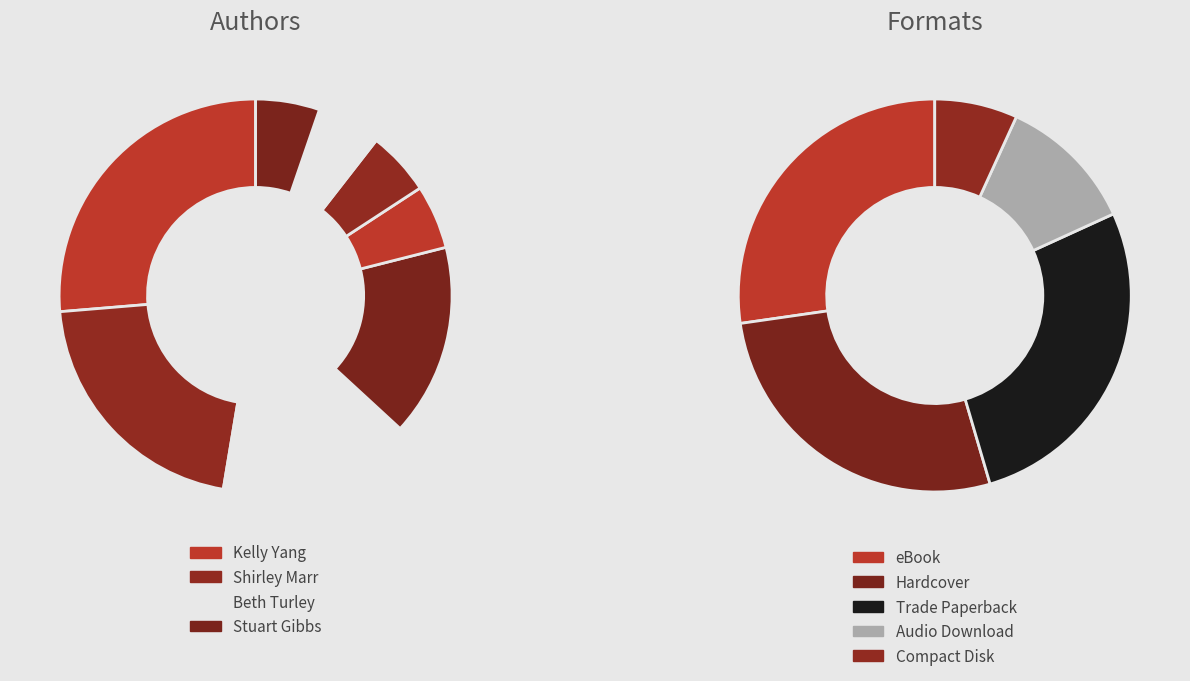

Approximately how many times larger is the value at Kelly Yang compared to Stuart Gibbs?

1.7